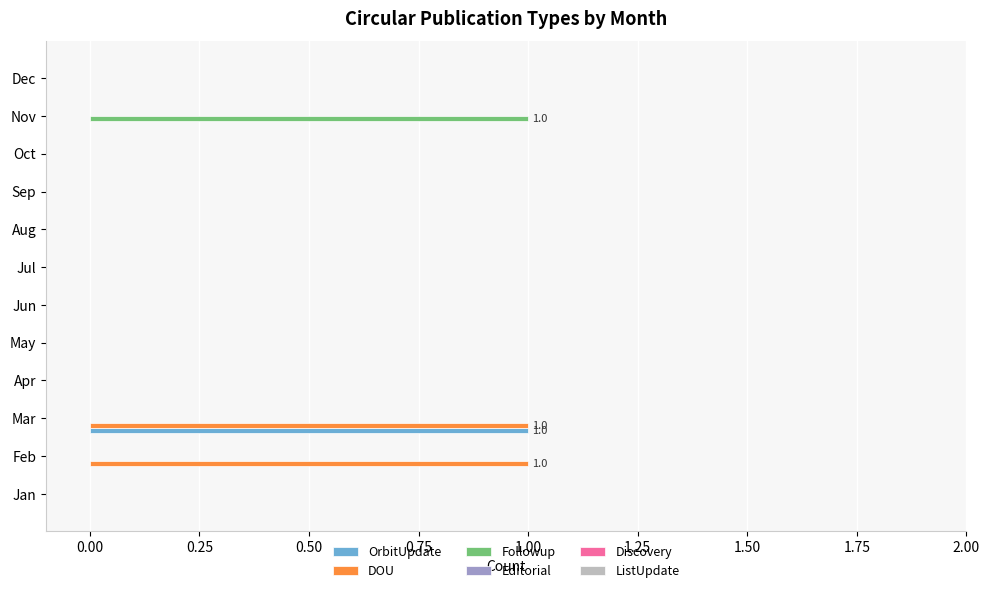

Which category has the highest value in the OrbitUpdate series?

Mar